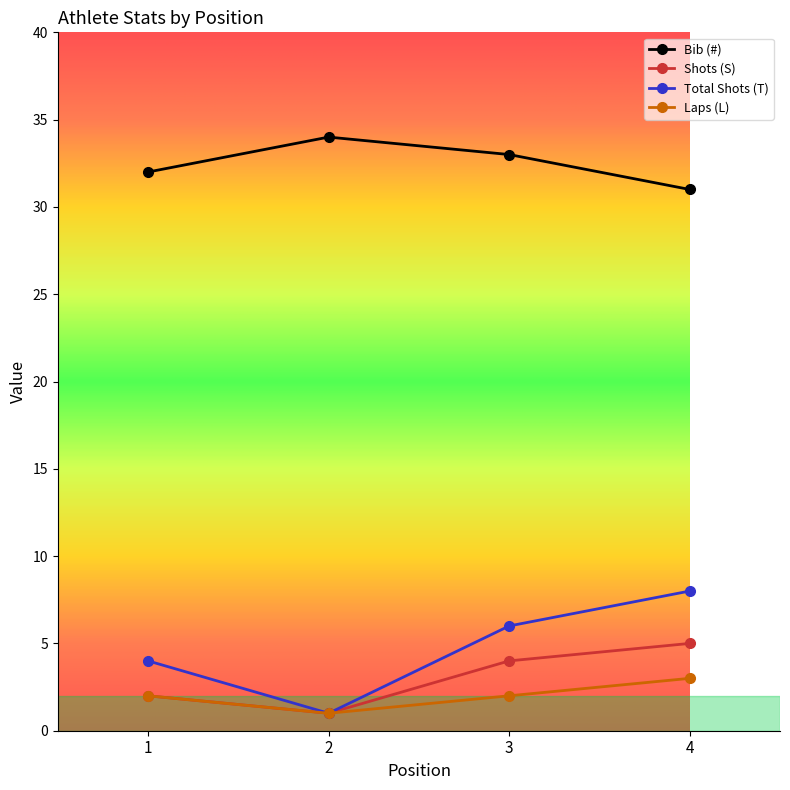

How many Shots (S) values are between 2 and 5?

3